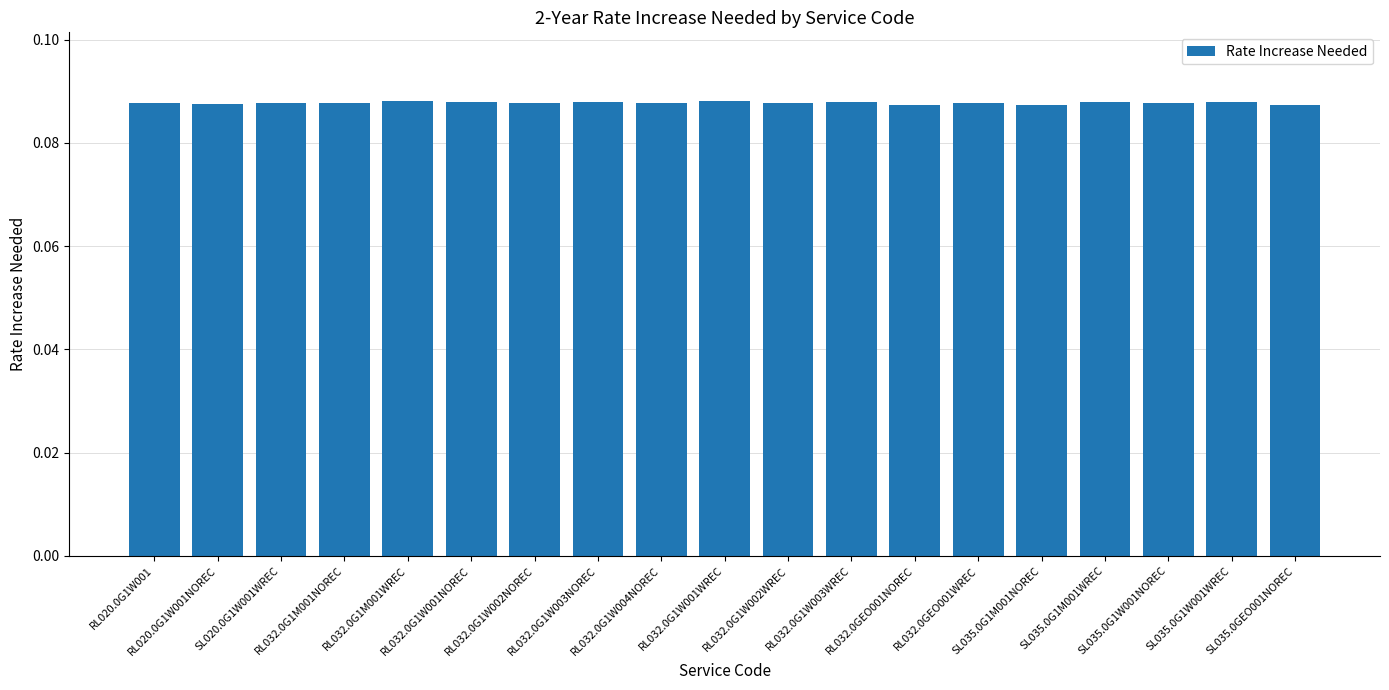

How many values are between 0 and 1?

19